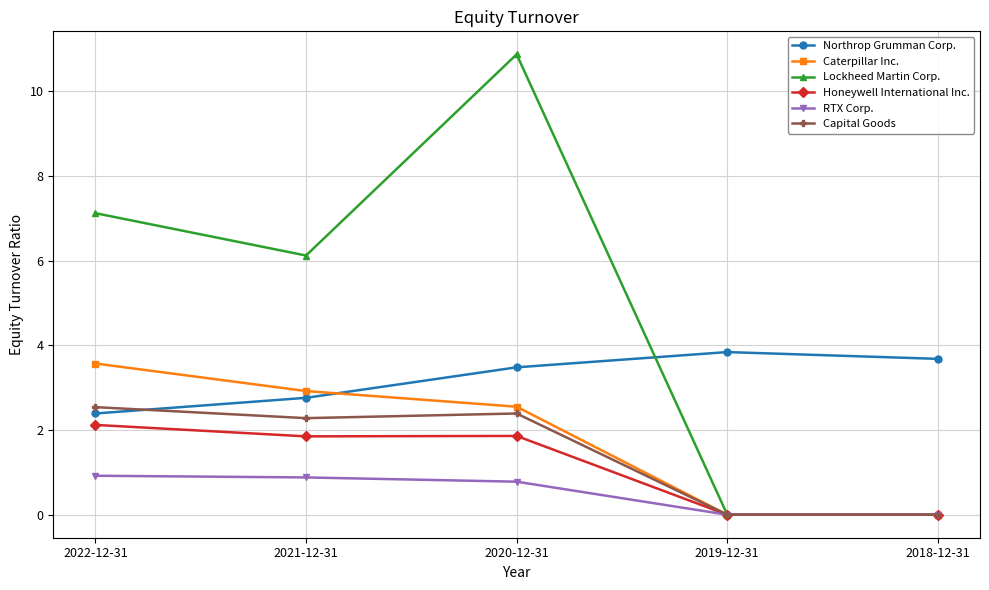

At which category does the chart reach its peak across all series?

2020-12-31